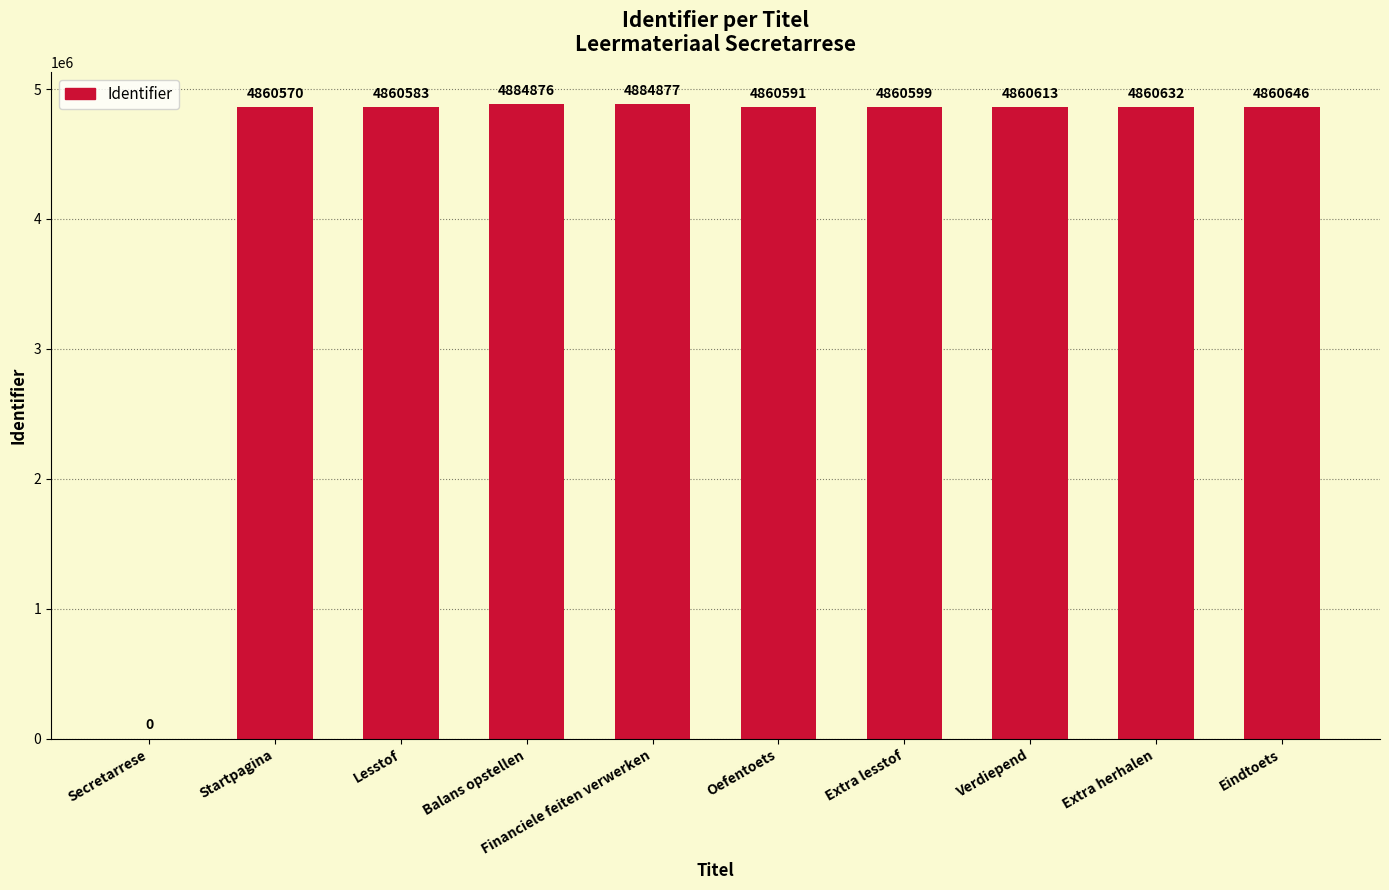

What is the difference between the values at Eindtoets and Balans opstellen?

24230